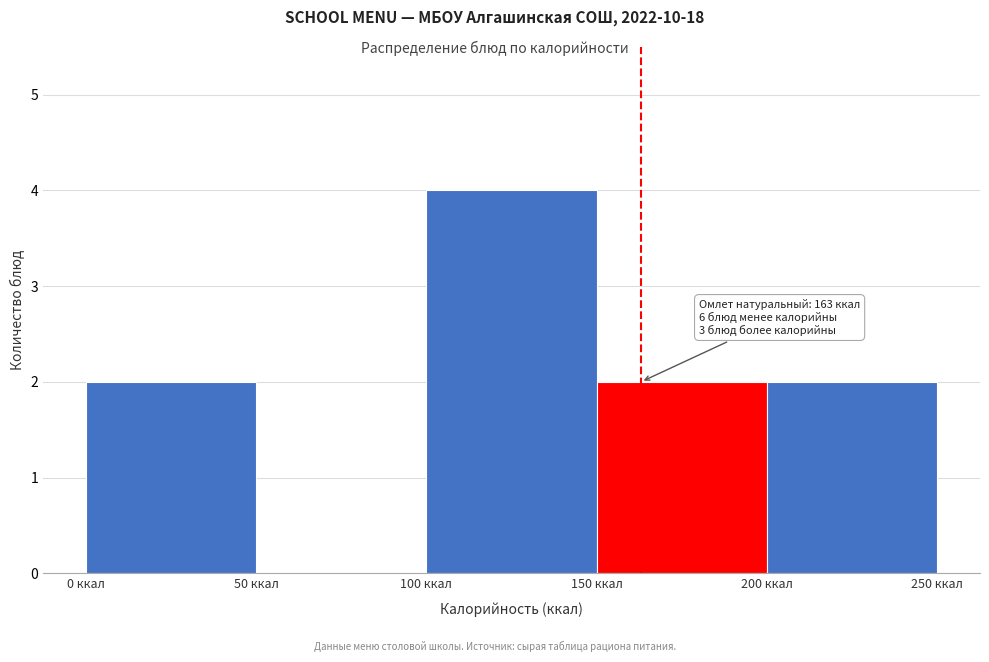

Over which range of the x-axis is the bar tallest?

100 to 150